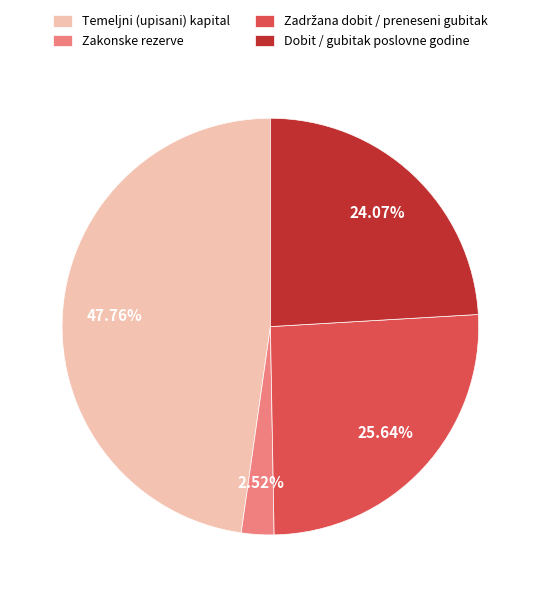

How many segments does this pie chart have?

4